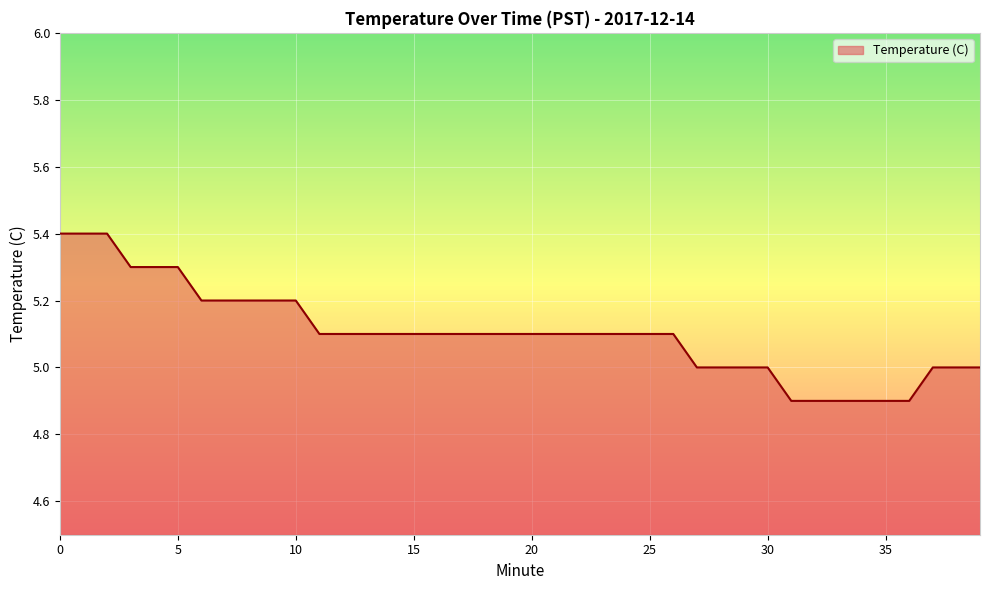

What is the difference between the maximum and minimum values?

0.5